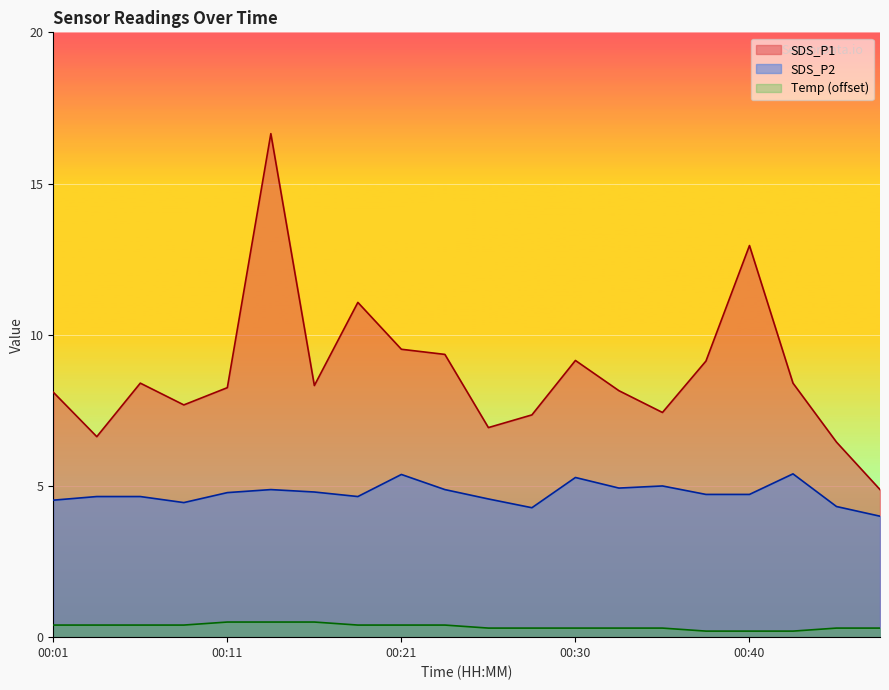

What is the approximate value of SDS_P1 at 00:04?

6.6